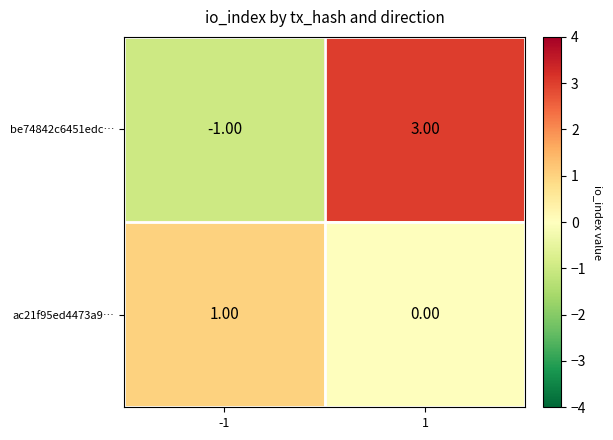

List the series in order of their overall mean, lowest first.

ac21f95ed4473a9…, be74842c6451edc…